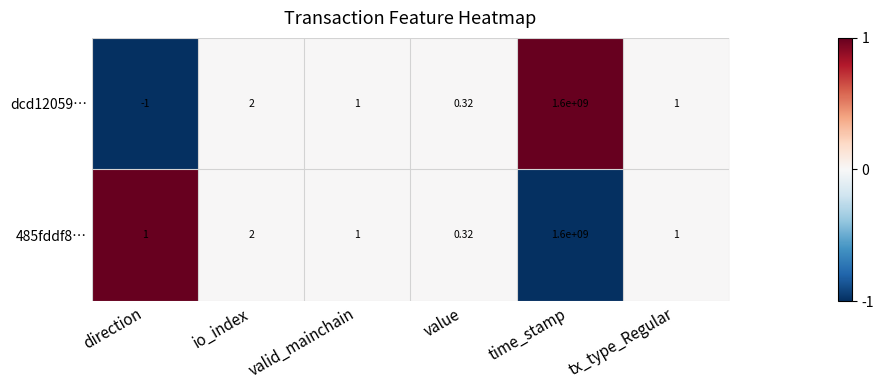

At which label does dcd12059… first exceed 1?

io_index